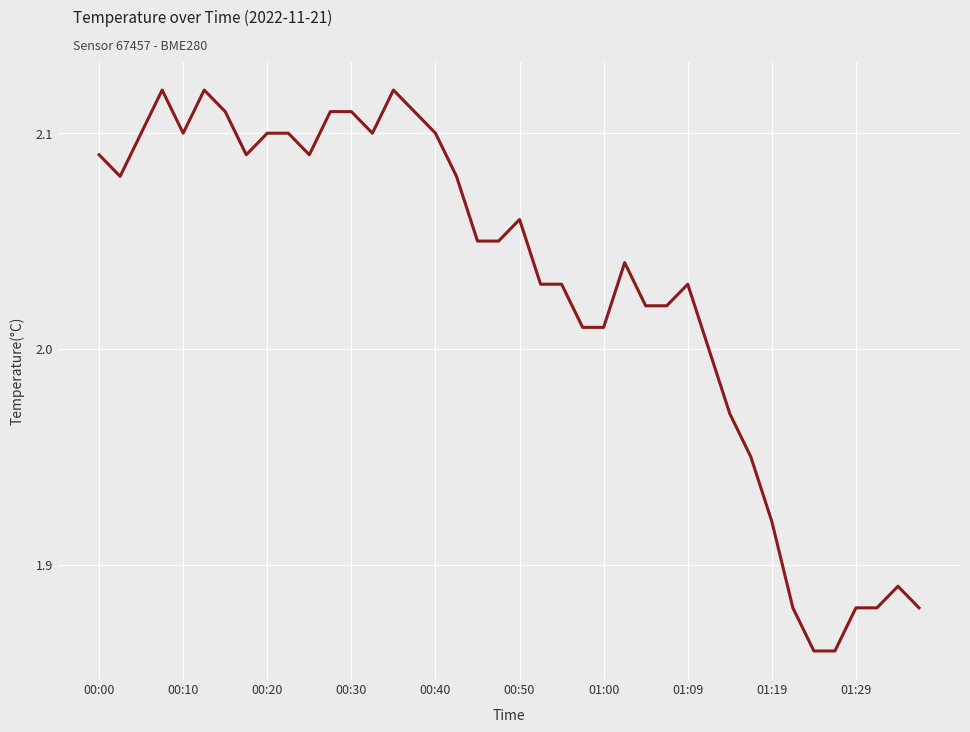

How many categories are shown in the chart?

40